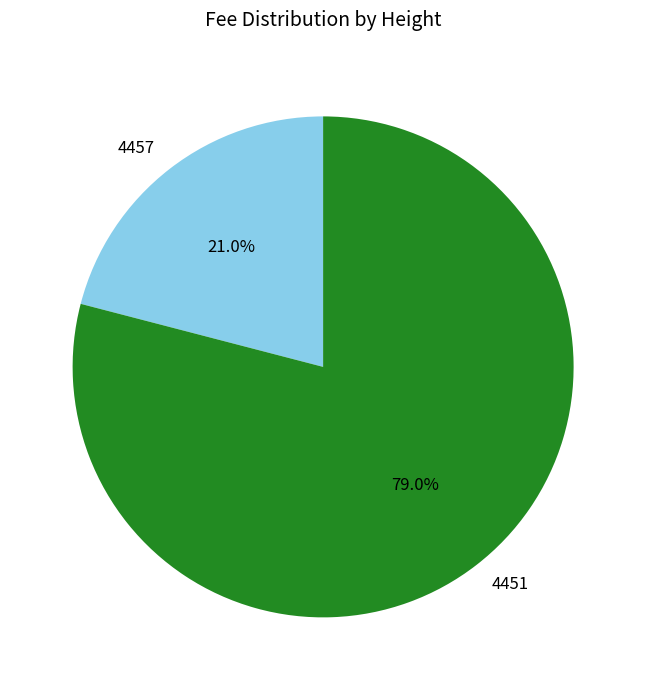

What percentage is the 4457 slice, to the nearest percent?

21%